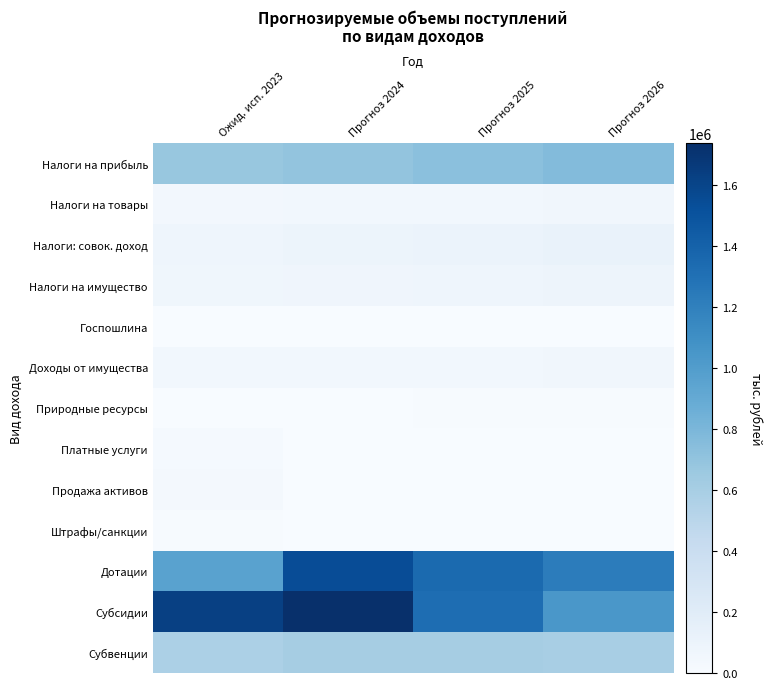

How many categories are shown in the chart?

4